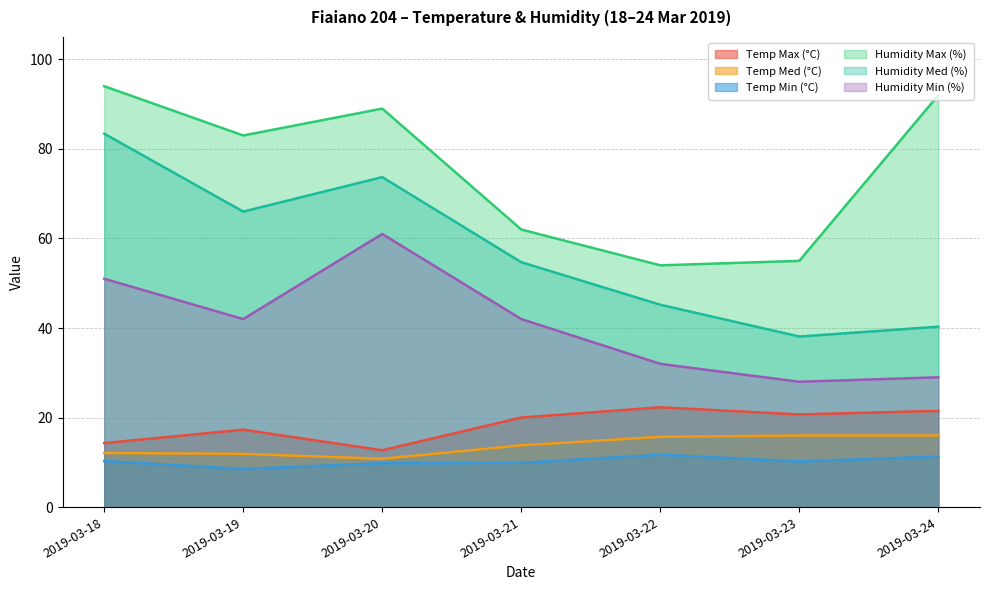

What is the total value across all series at 2019-03-18?

265.1